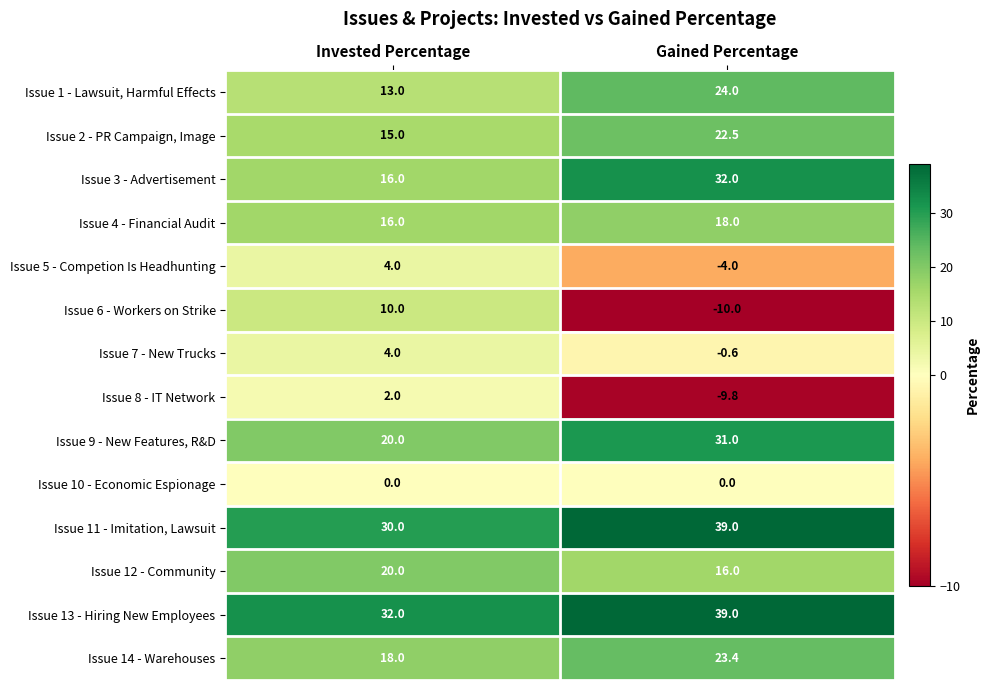

Reading left to right, list all the values displayed in this chart.

Issue 1 - Lawsuit, Harmful Effects: Invested Percentage=13.0	Gained Percentage=24.0
Issue 2 - PR Campaign, Image: Invested Percentage=15.0	Gained Percentage=22.5
Issue 3 - Advertisement: Invested Percentage=16.0	Gained Percentage=32.0
Issue 4 - Financial Audit: Invested Percentage=16.0	Gained Percentage=18.0
Issue 5 - Competion Is Headhunting: Invested Percentage=4.0	Gained Percentage=-4.0
Issue 6 - Workers on Strike: Invested Percentage=10.0	Gained Percentage=-10.0
Issue 7 - New Trucks: Invested Percentage=4.0	Gained Percentage=-0.6
Issue 8 - IT Network: Invested Percentage=2.0	Gained Percentage=-9.8
Issue 9 - New Features, R&D: Invested Percentage=20.0	Gained Percentage=31.0
Issue 10 - Economic Espionage: Invested Percentage=0.0	Gained Percentage=0.0
Issue 11 - Imitation, Lawsuit: Invested Percentage=30.0	Gained Percentage=39.0
Issue 12 - Community: Invested Percentage=20.0	Gained Percentage=16.0
Issue 13 - Hiring New Employees: Invested Percentage=32.0	Gained Percentage=39.0
Issue 14 - Warehouses: Invested Percentage=18.0	Gained Percentage=23.4